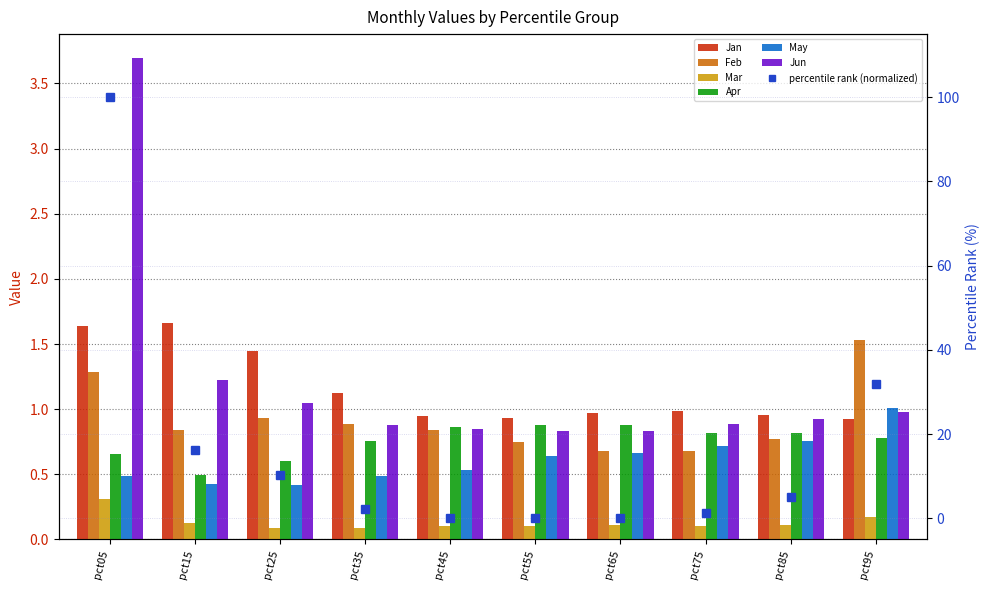

Where is Mar nearest to the value 0?

pct35